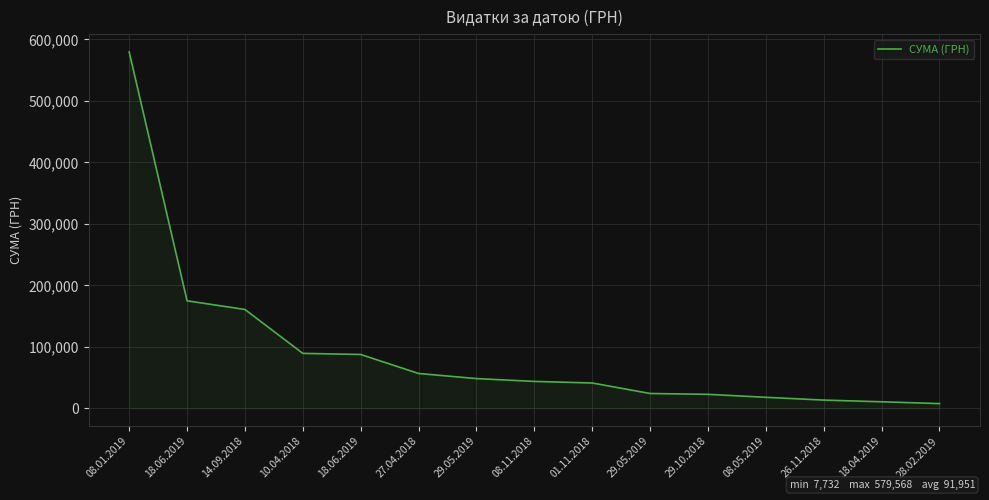

What is the difference between the values at 18.06.2019 and 08.01.2019?

491967.6